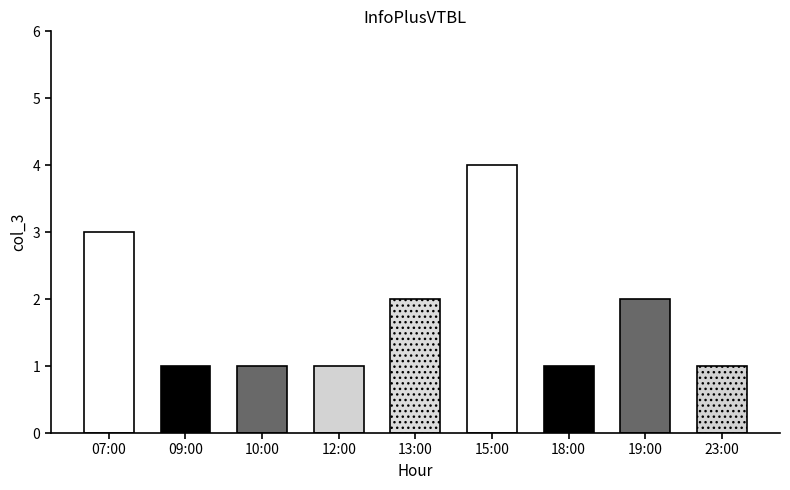

How many bars are there in total?

9